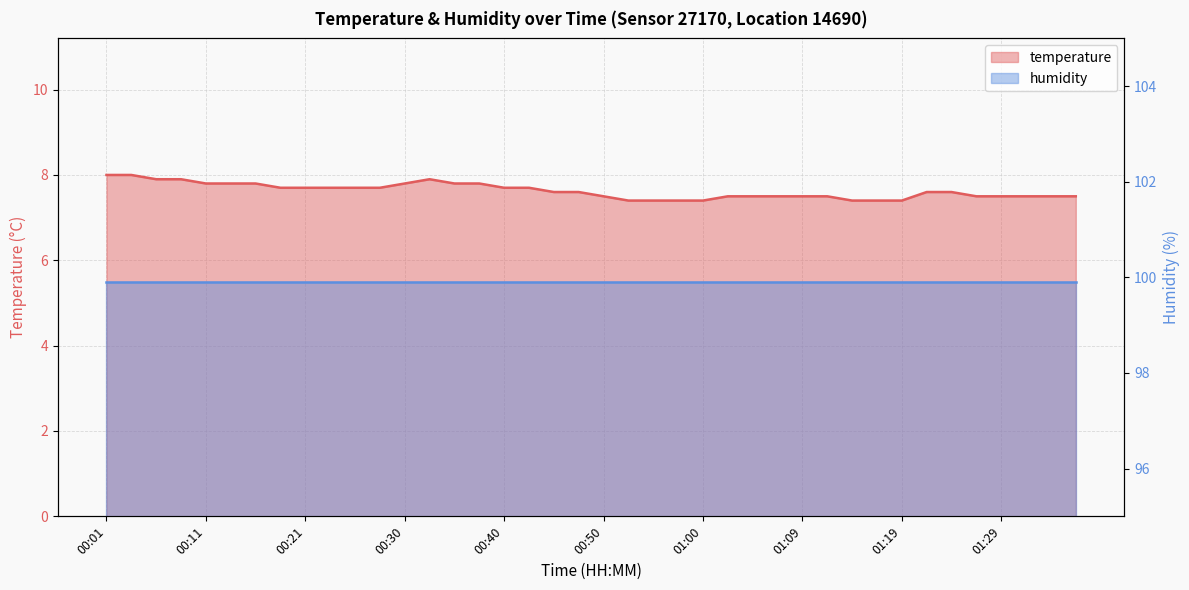

What is the smallest value displayed?

7.4